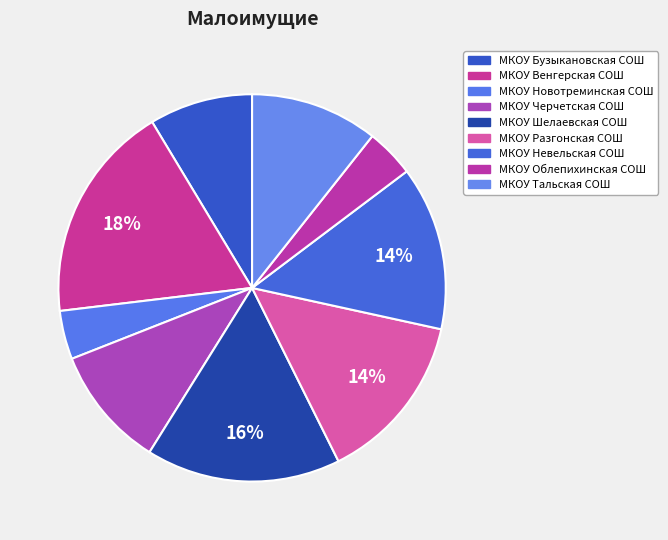

Count the number of slices in the pie.

9